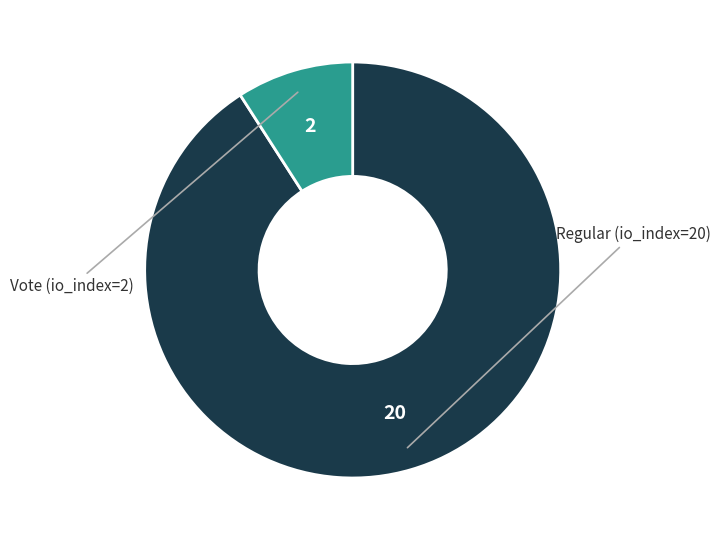

Is there a majority slice in this chart?

Yes